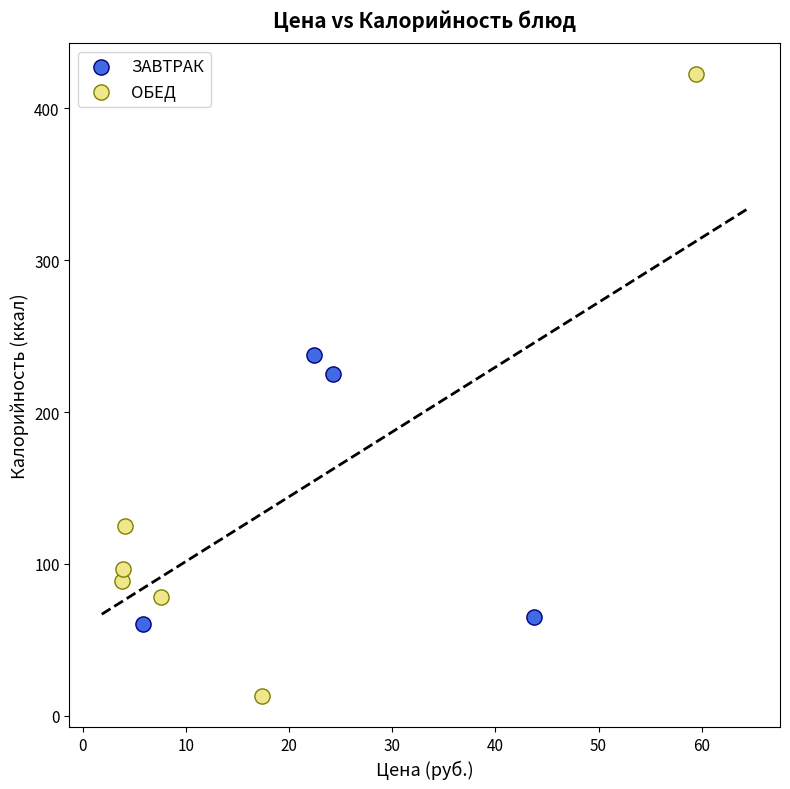

Which series reaches the maximum Y coordinate?

ОБЕД